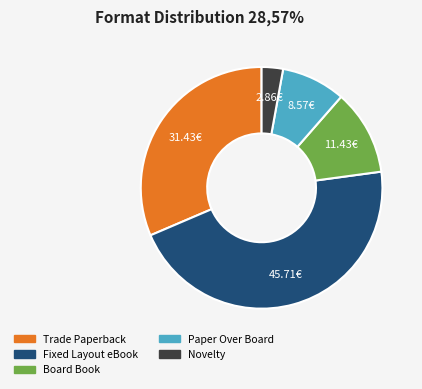

Does Trade Paperback account for over 50% of the chart?

No